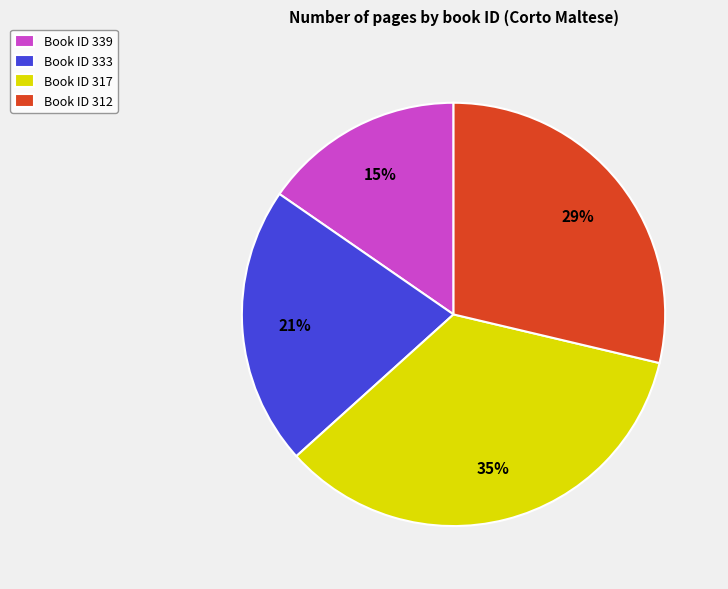

Is there any slice that represents more than half of the pie?

No